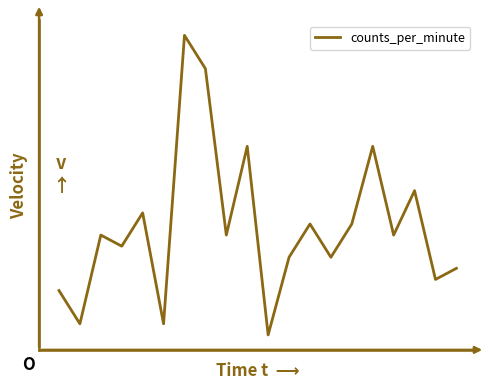

At which category does the data reach its first local valley?

1